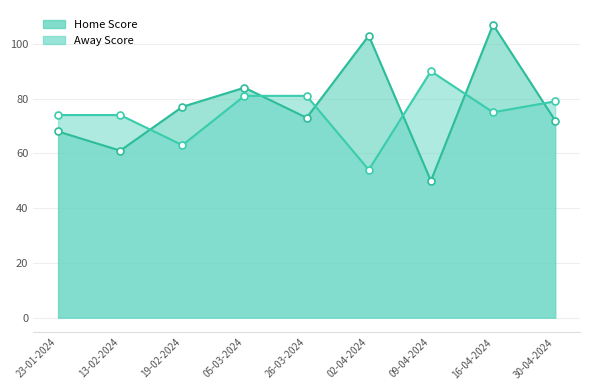

Reading left to right, list all the values displayed in this chart.

Home Score: 23-01-2024=68	13-02-2024=61	19-02-2024=77	05-03-2024=84	26-03-2024=73	02-04-2024=103	09-04-2024=50	16-04-2024=107	30-04-2024=72
Away Score: 23-01-2024=74	13-02-2024=74	19-02-2024=63	05-03-2024=81	26-03-2024=81	02-04-2024=54	09-04-2024=90	16-04-2024=75	30-04-2024=79